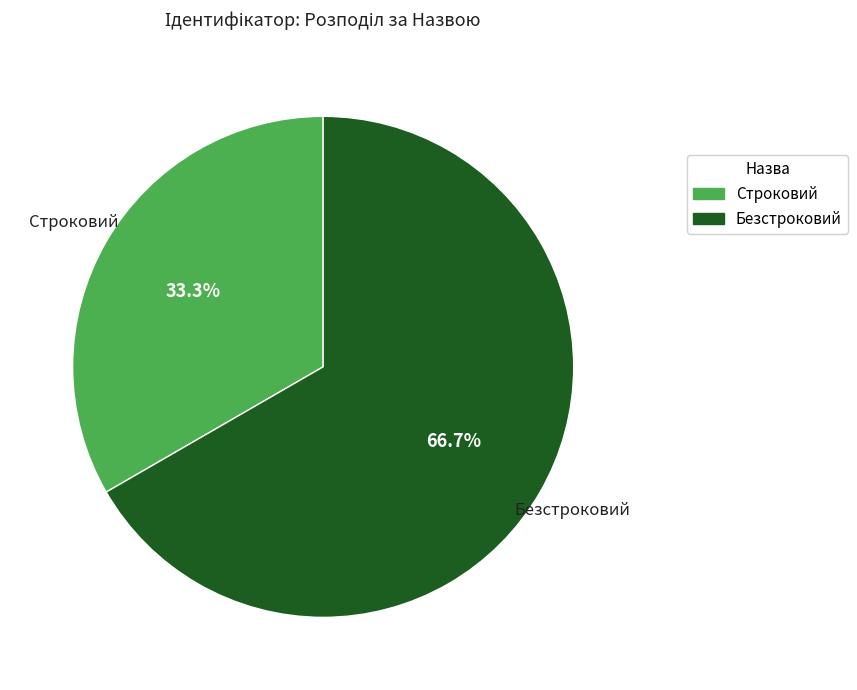

Approximately how many times larger is the value at Безстроковий compared to Строковий?

2.0